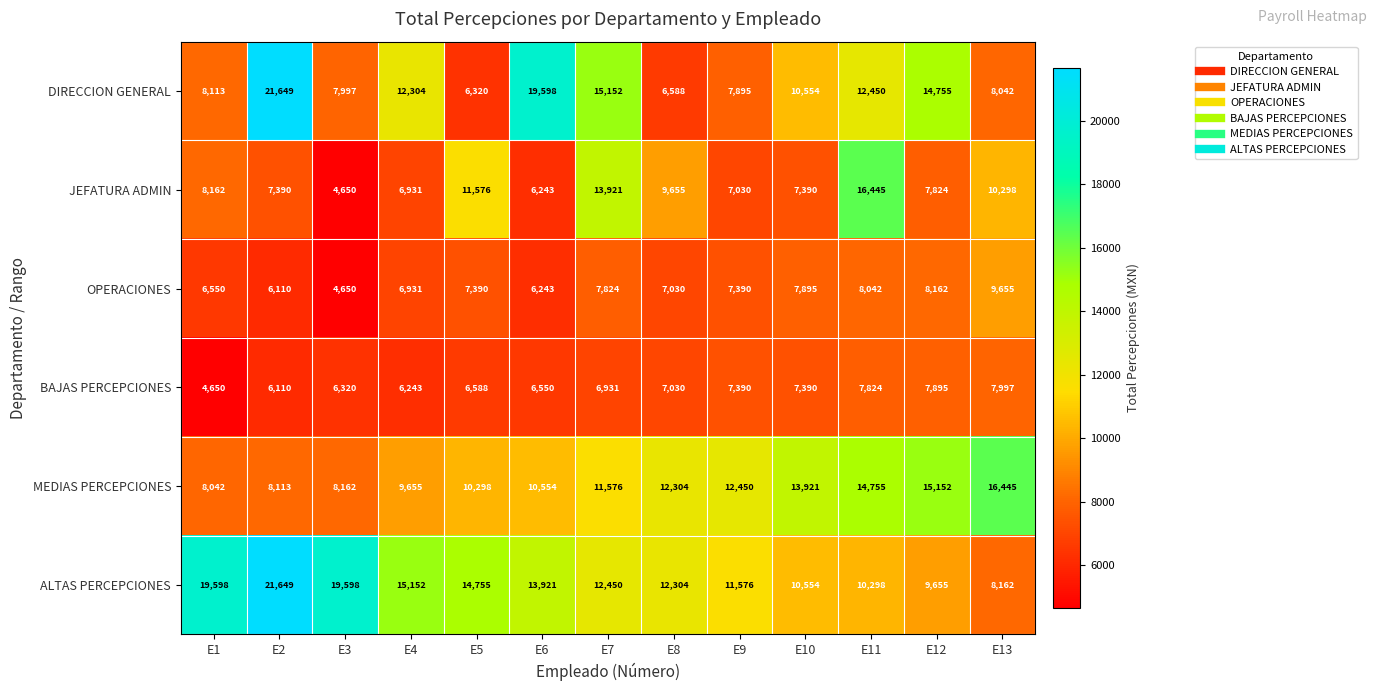

What is the maximum value for JEFATURA ADMIN?

16445